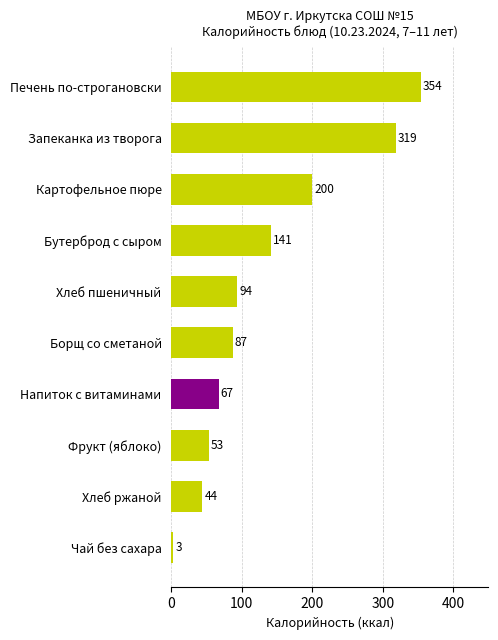

At which label is the value closest to 178?

Картофельное пюре